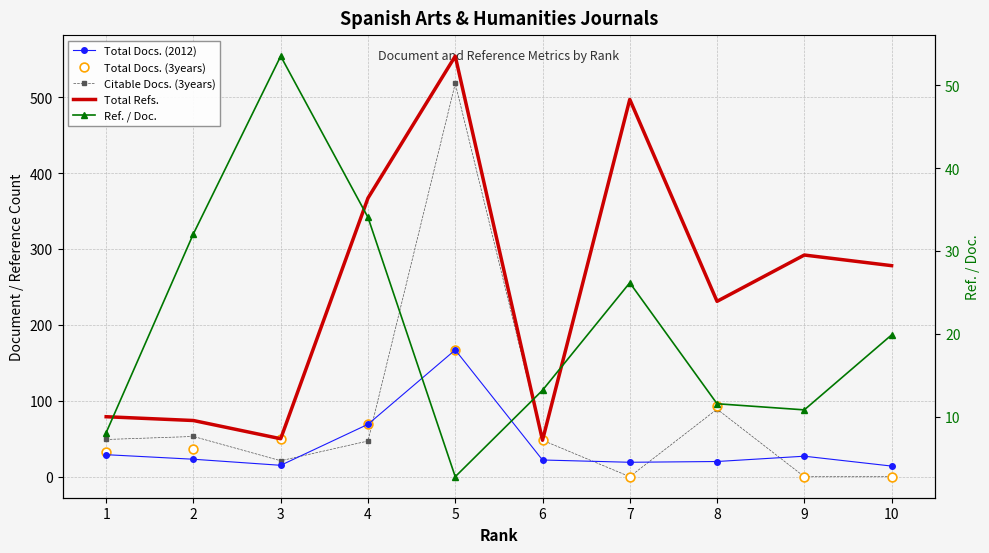

What are all the series names shown in the legend?

Total Docs. (2012), Citable Docs. (3years), Total Refs., Total Docs. (3years), Ref. / Doc.